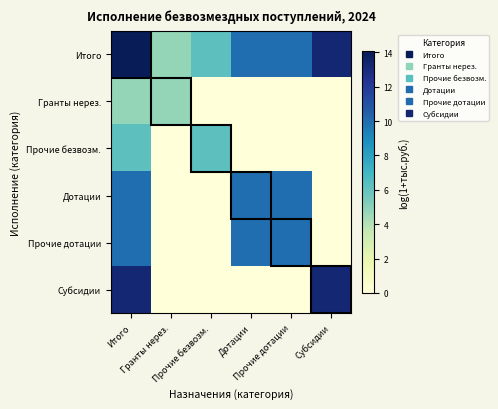

What is the difference between the highest and lowest values at Субсидии?

13.3